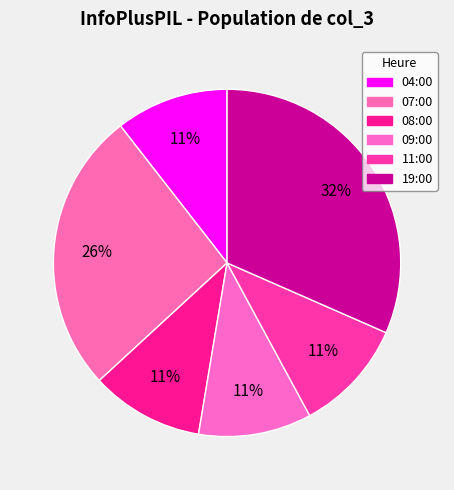

How many segments does this pie chart have?

6